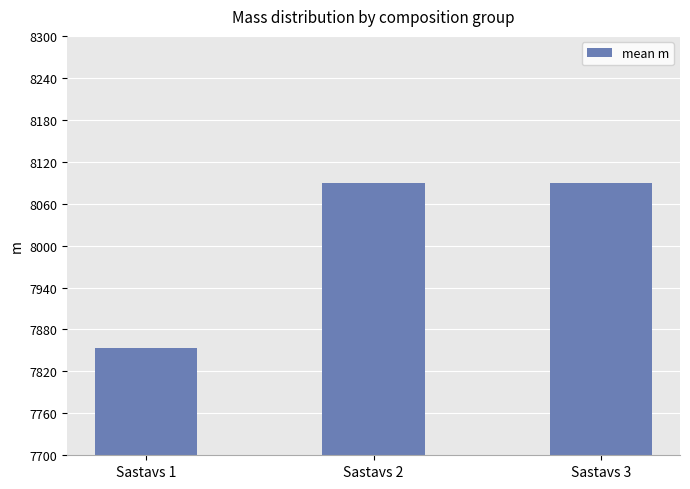

What is the difference between the second highest and minimum values?

235.7